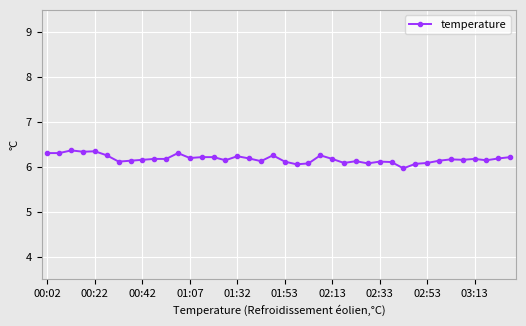

What is the minimum value shown in the chart?

6.0